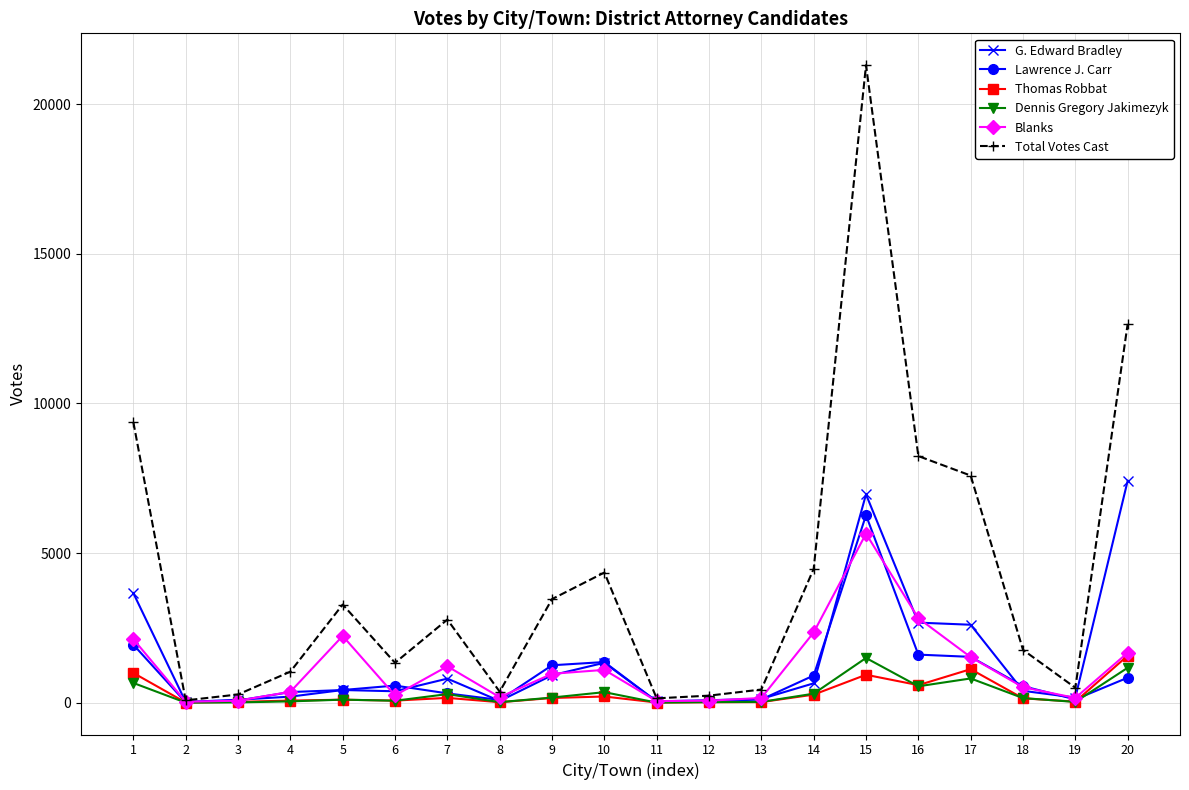

At which label does Dennis Gregory Jakimezyk first exceed 154?

1